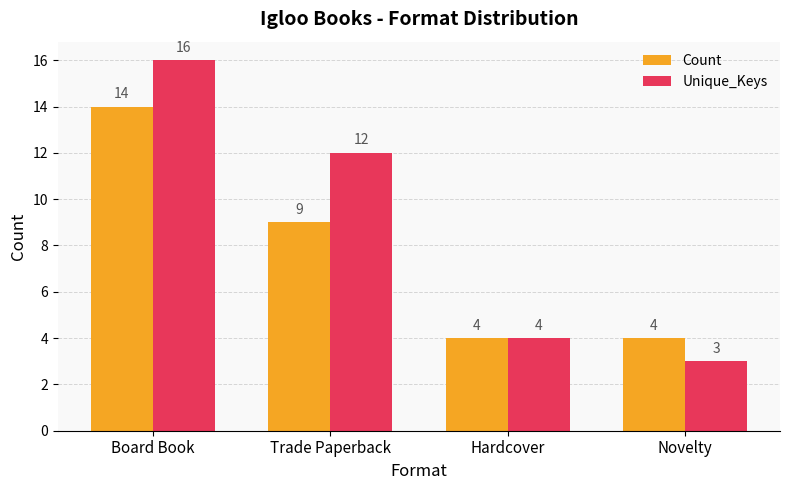

What is the label of the 4th bar from the right?

Board Book